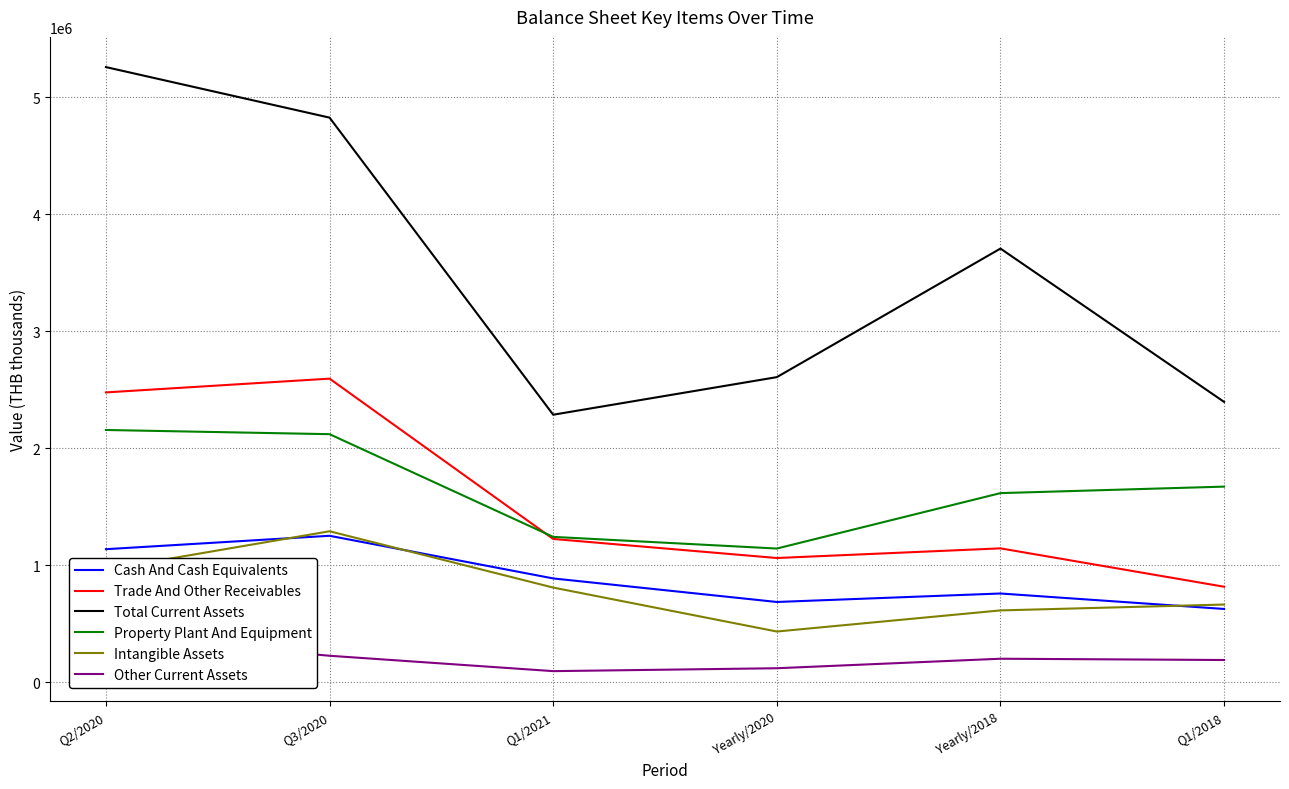

Which category has the highest value across all series?

Q2/2020